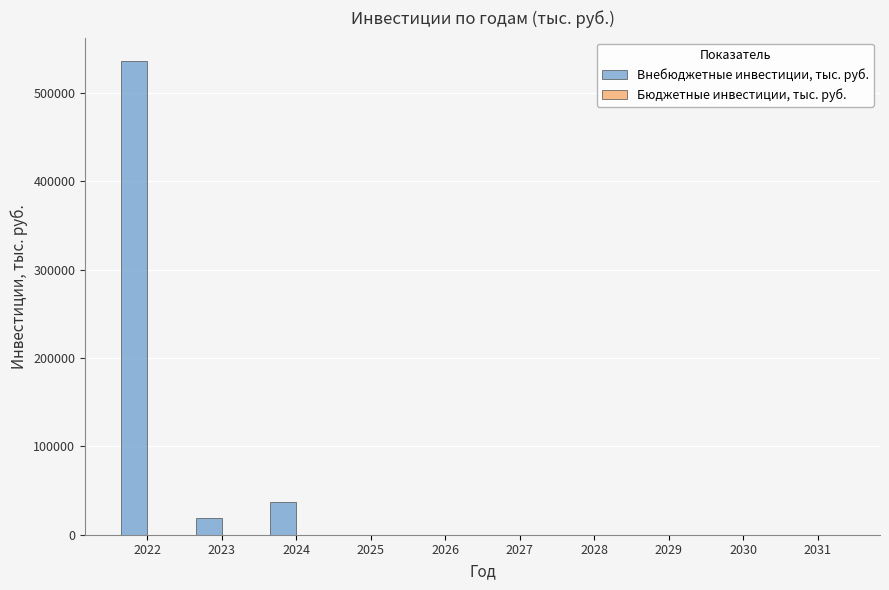

What is the change in value from 2024 to 2027?

-36570.0